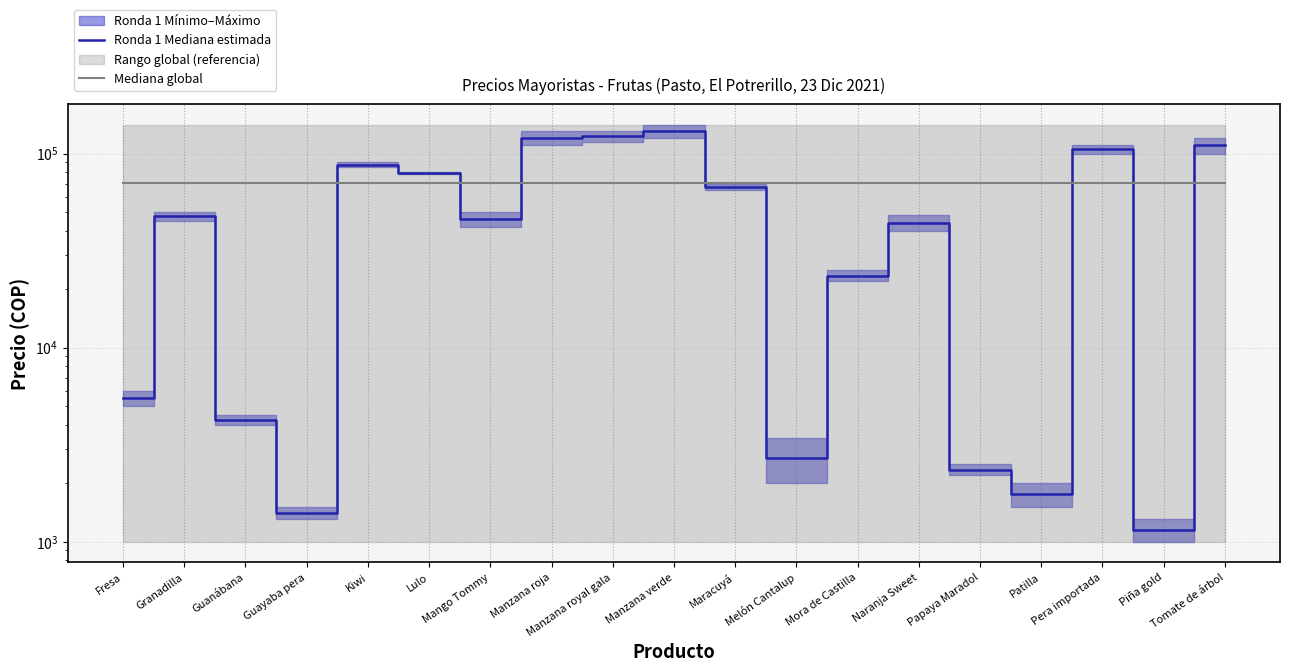

What is the label of the 2nd point from the left?

Granadilla